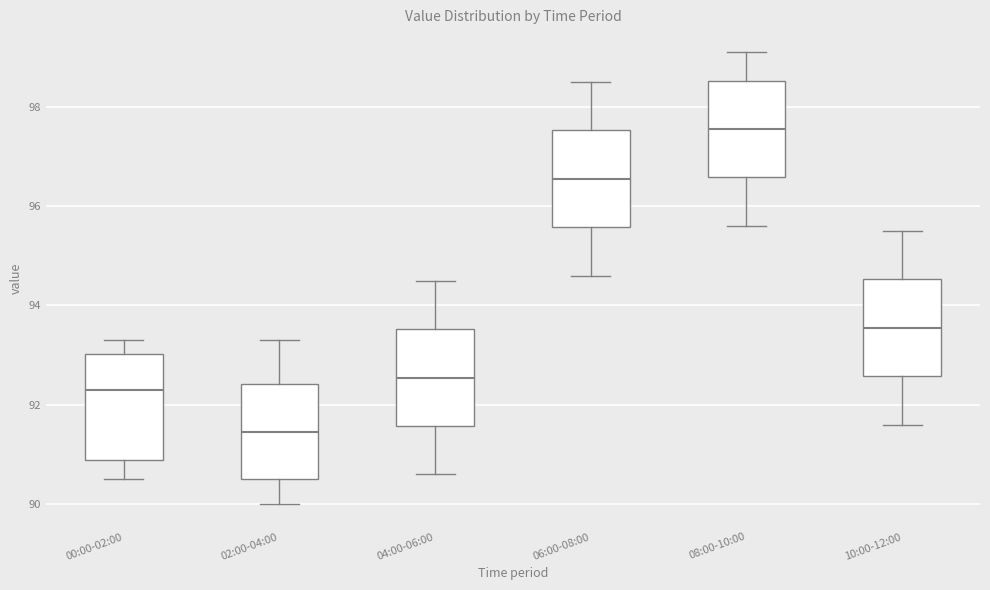

Where does the median line of the box for 10:00-12:00 sit on the y-axis? The values are not printed on the chart, so give them approximately, as read against the axis.

93.6